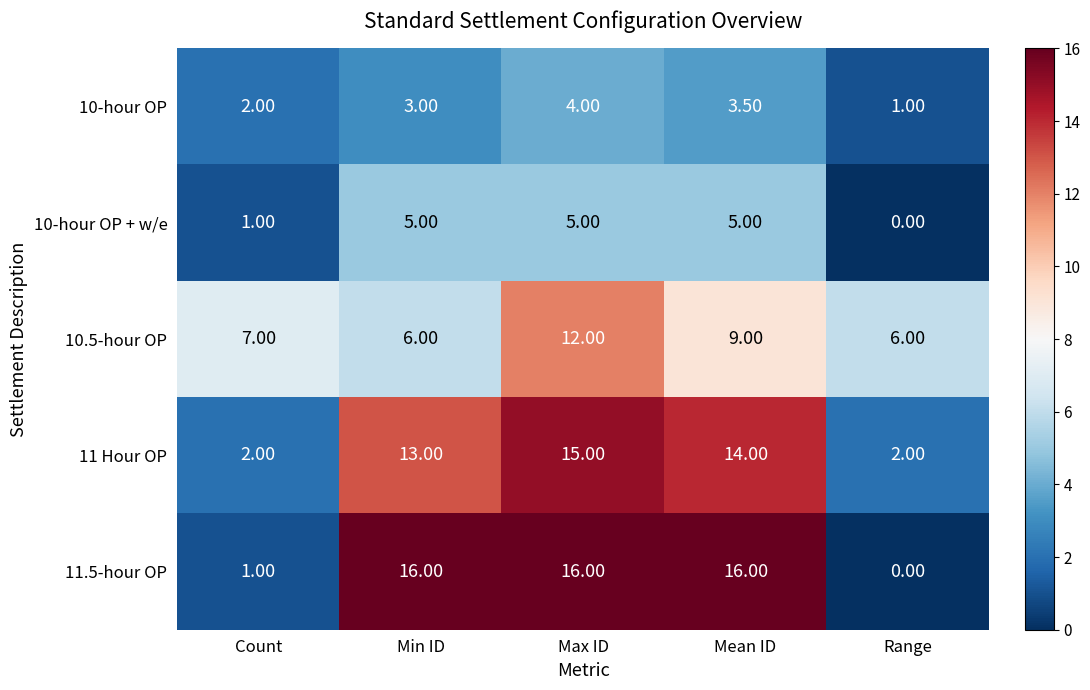

How many data points in 11.5-hour OP are less than 16?

2